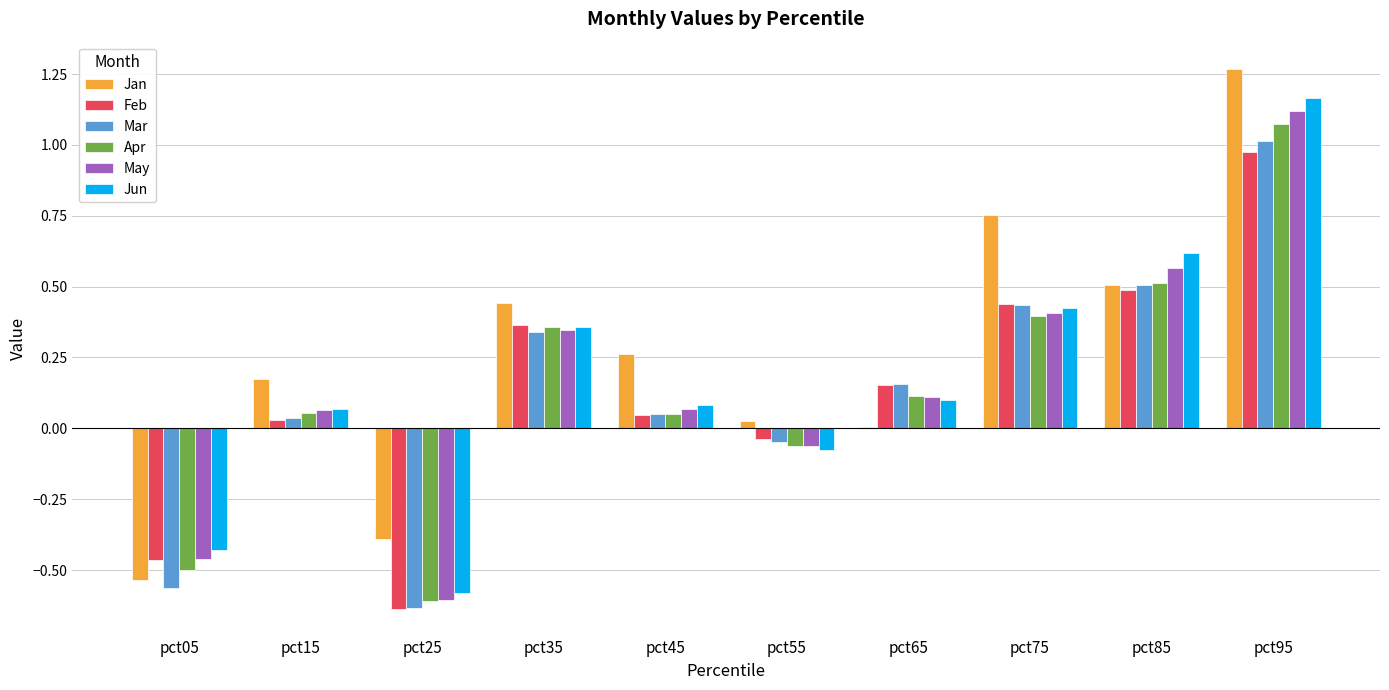

The Feb series shows 0.0 at pct45. True or false?

True